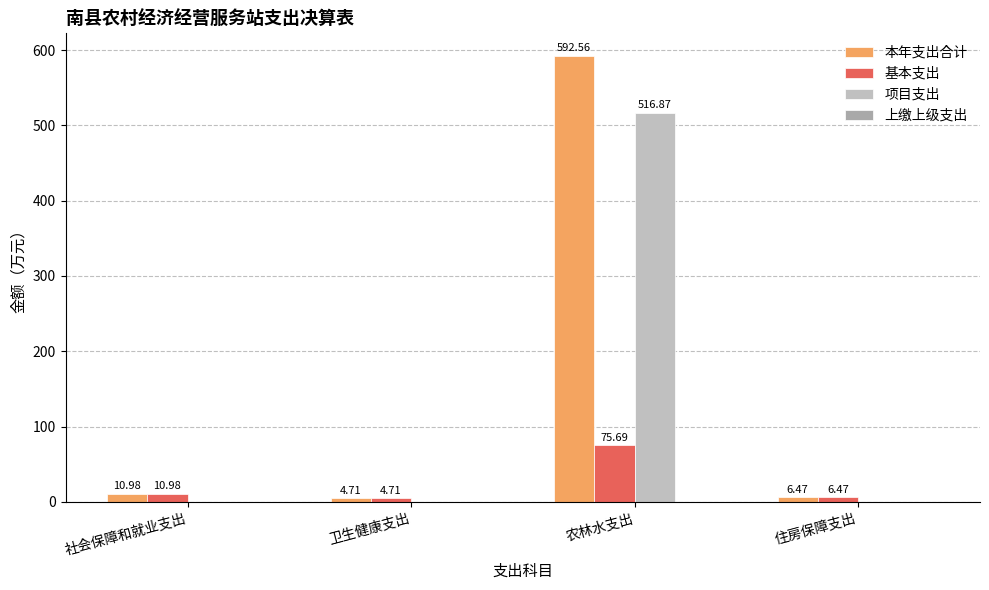

Which series changed the most between 卫生健康支出 and 农林水支出?

本年支出合计